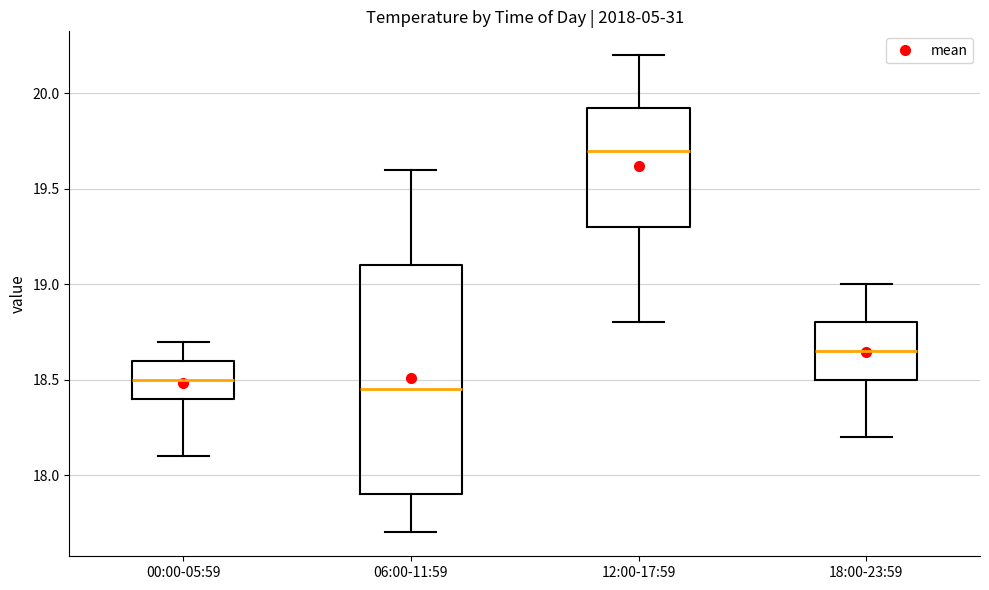

Where does the upper whisker of the box for 00:00-05:59 end on the y-axis? The values are not printed on the chart, so give them approximately, as read against the axis.

18.70